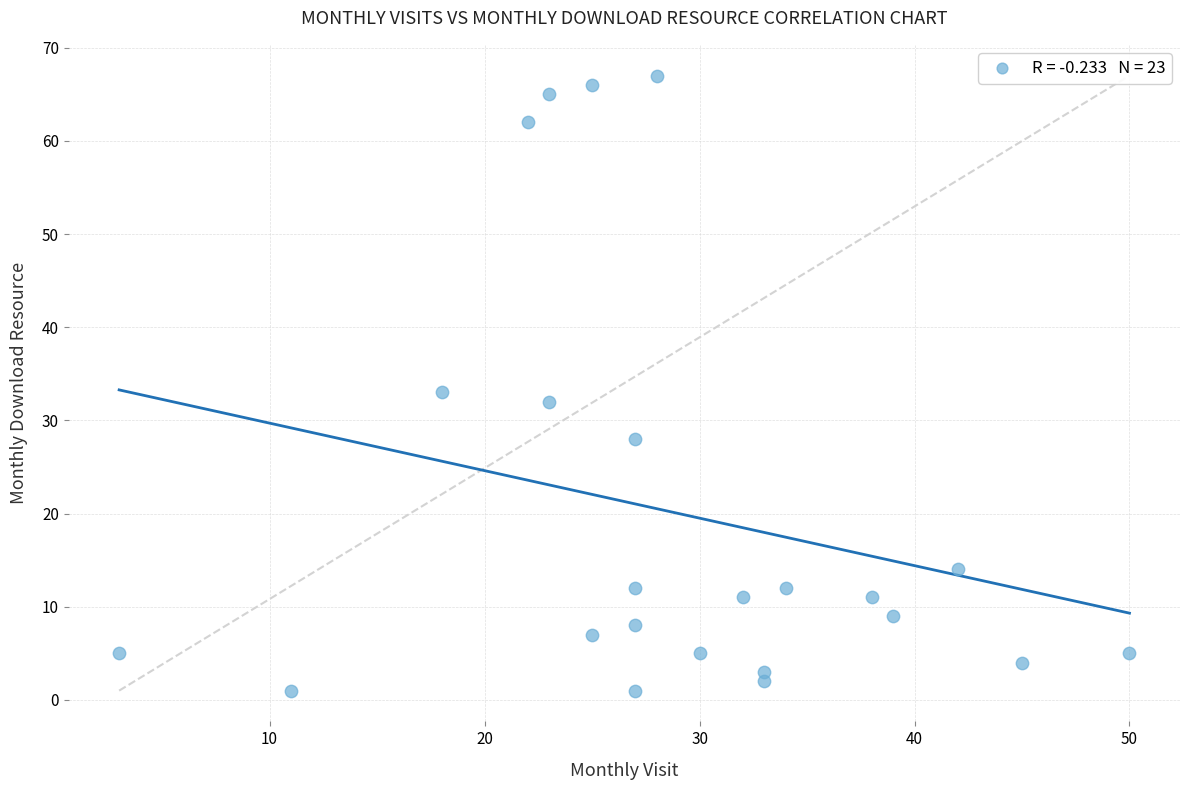

What is the range of Y values (max minus min)?

66